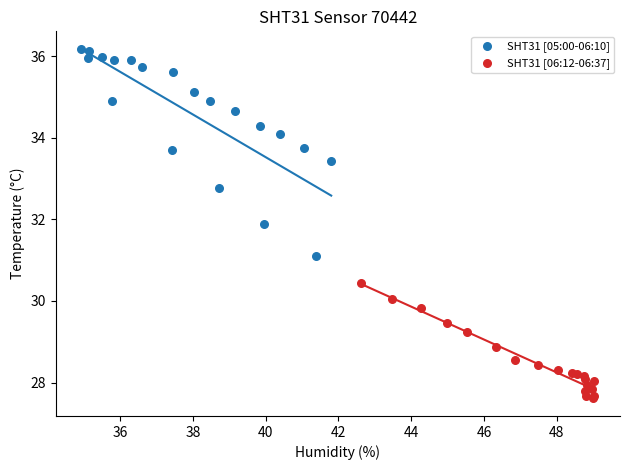

Which series contains the highest Y value?

SHT31 [05:00-06:10]